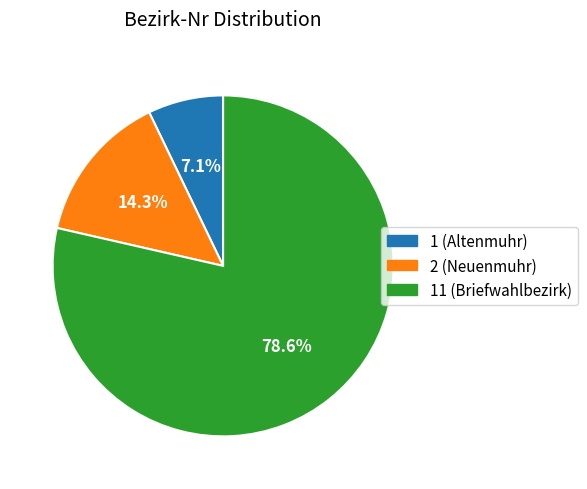

Which slice is the largest?

11 (Briefwahlbezirk)